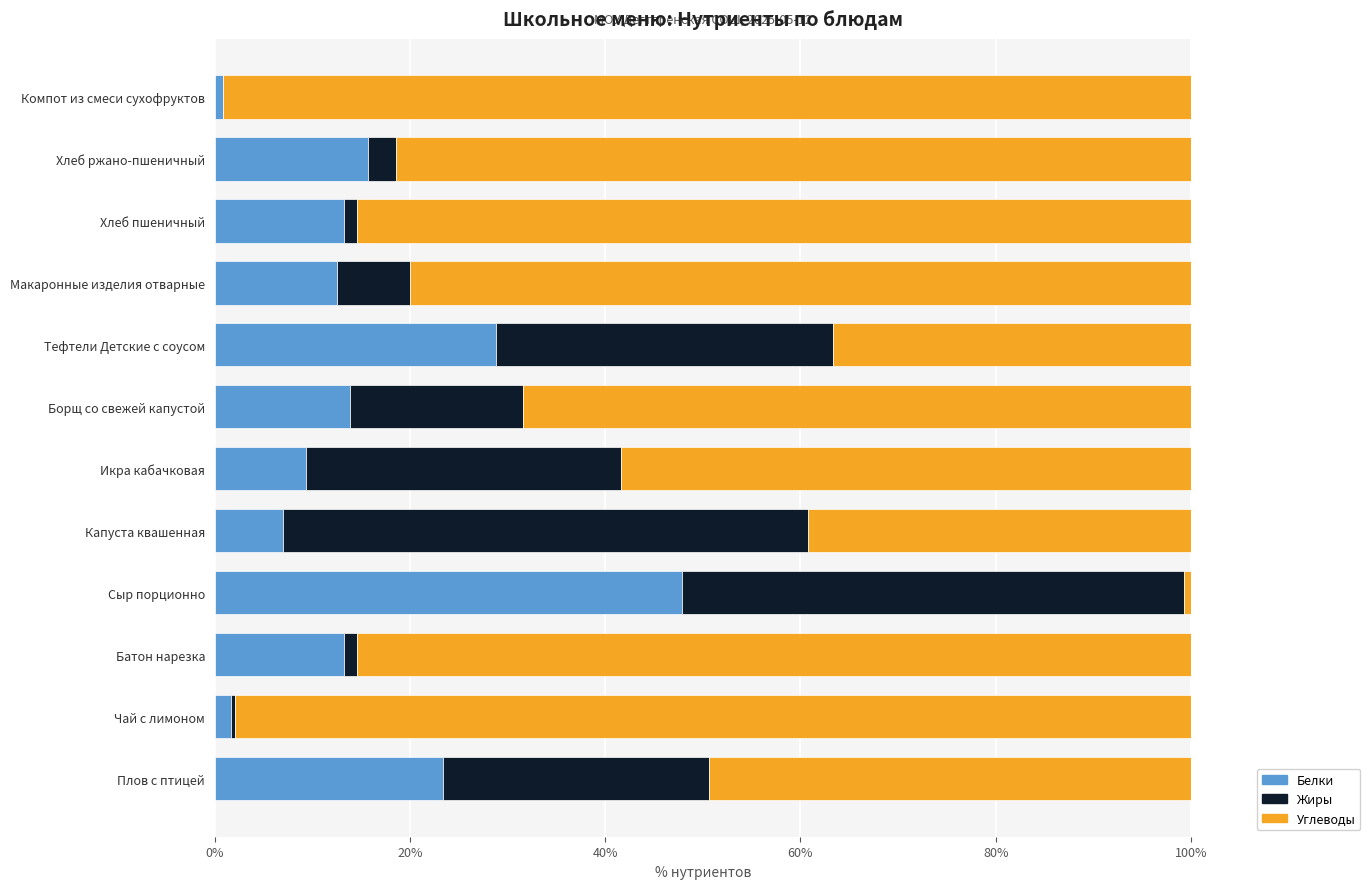

What is the sum of all Белки values?

187.3